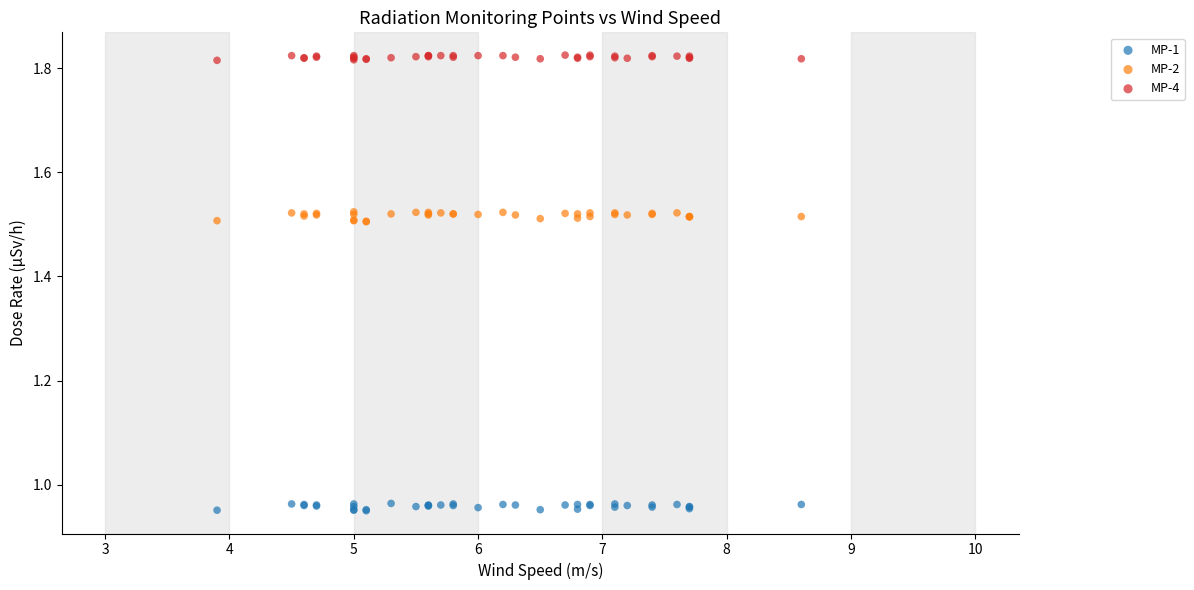

Which series reaches the maximum Y coordinate?

MP-4